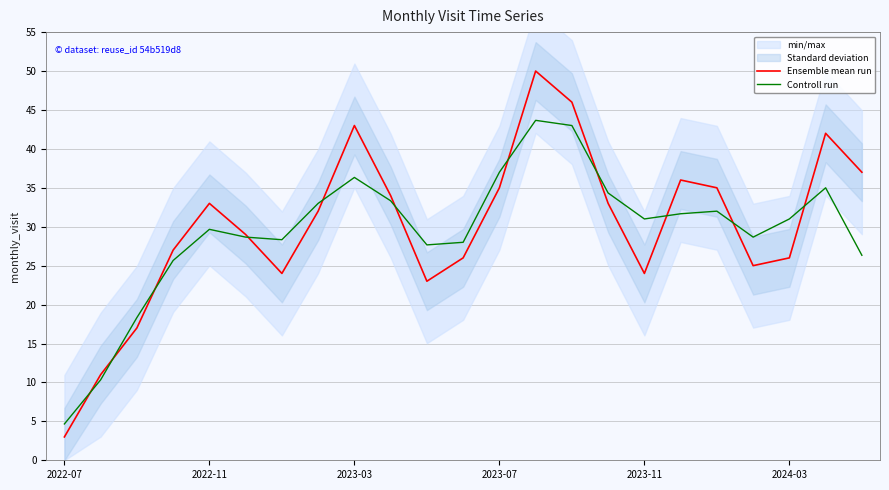

What is the value of the Controll run point at the 13th from the left?

37.0